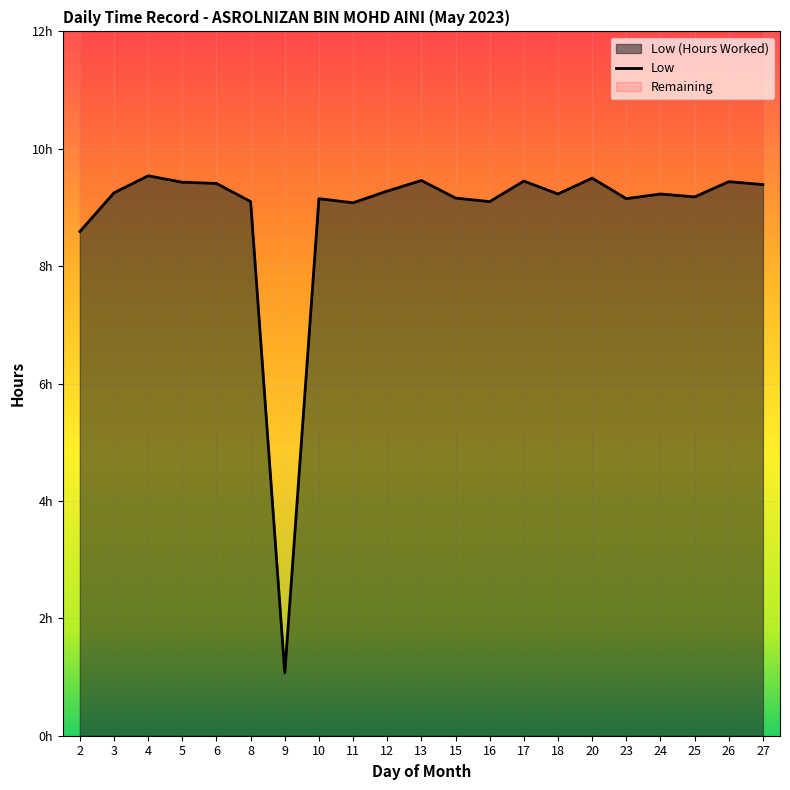

What is the value of the 9th point from the left?

9.1